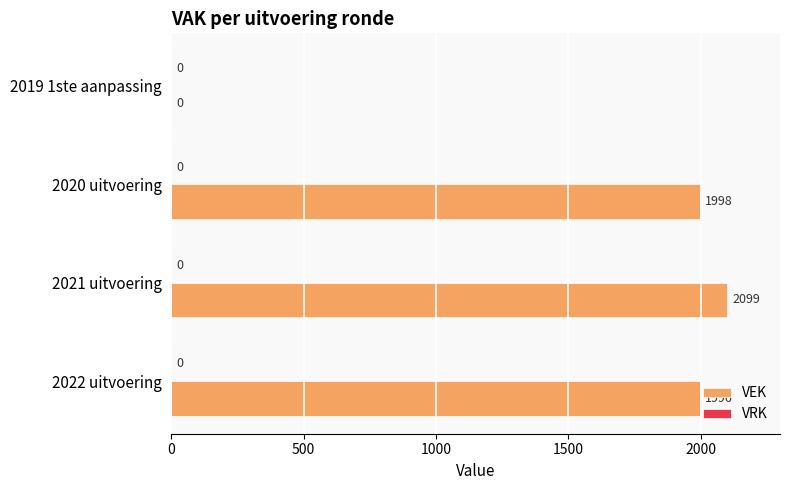

Which has a higher value, 2022 uitvoering or 2020 uitvoering?

2020 uitvoering